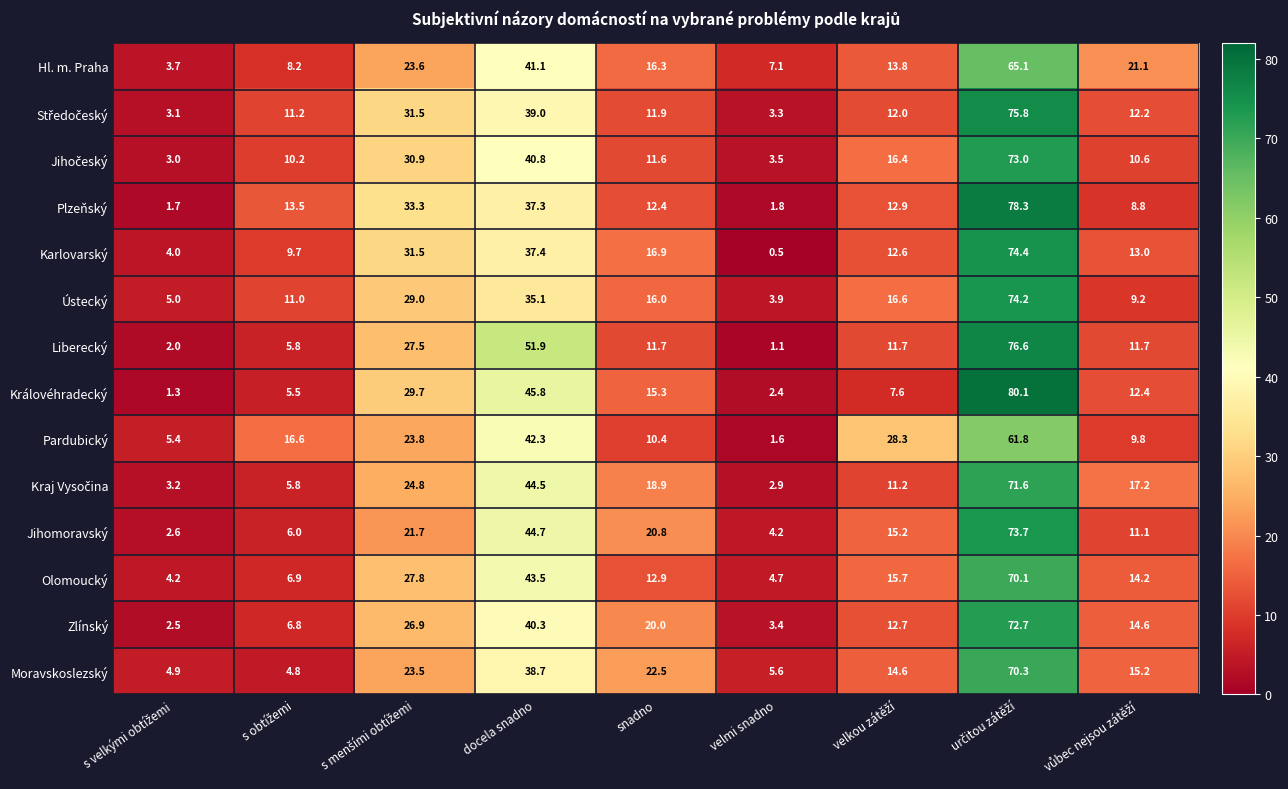

What is the total value across all series at velmi snadno?

46.0